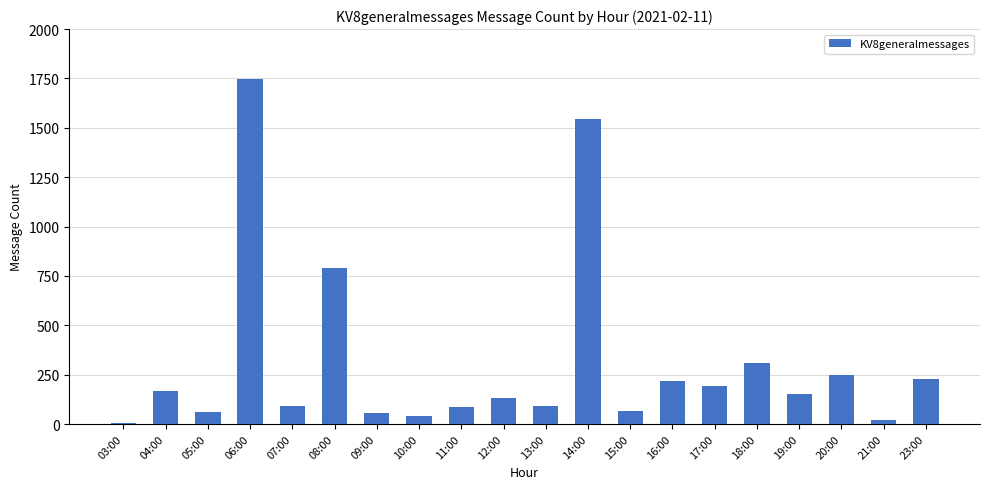

Which category has the highest value across all series?

06:00